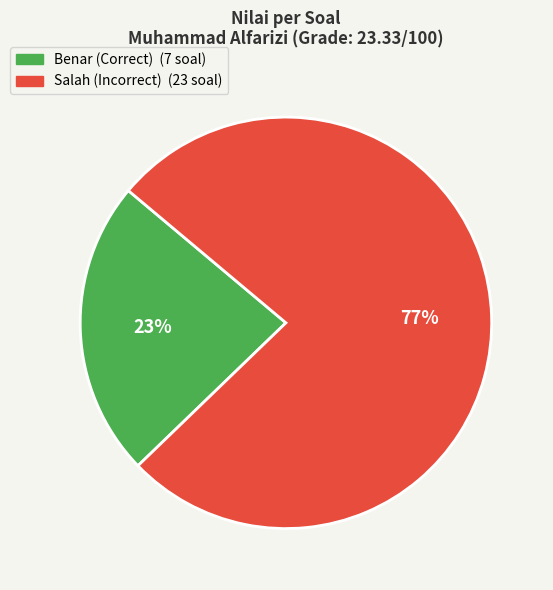

Is there any slice that represents more than half of the pie?

Yes